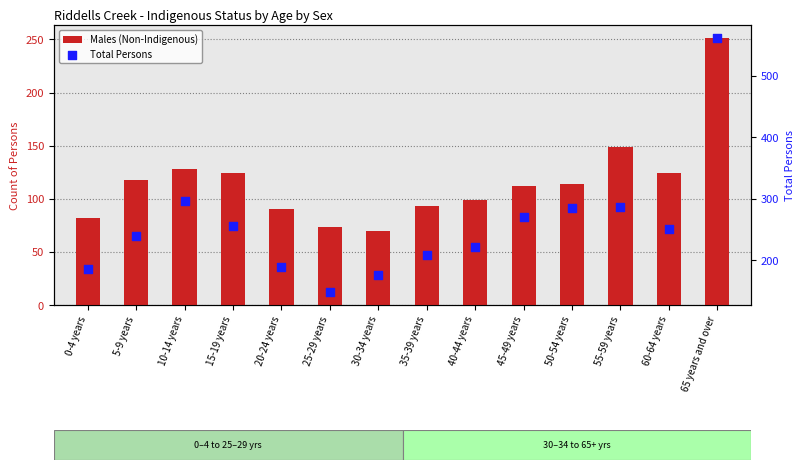

Which series has the largest Y range (max minus min)?

Total Persons